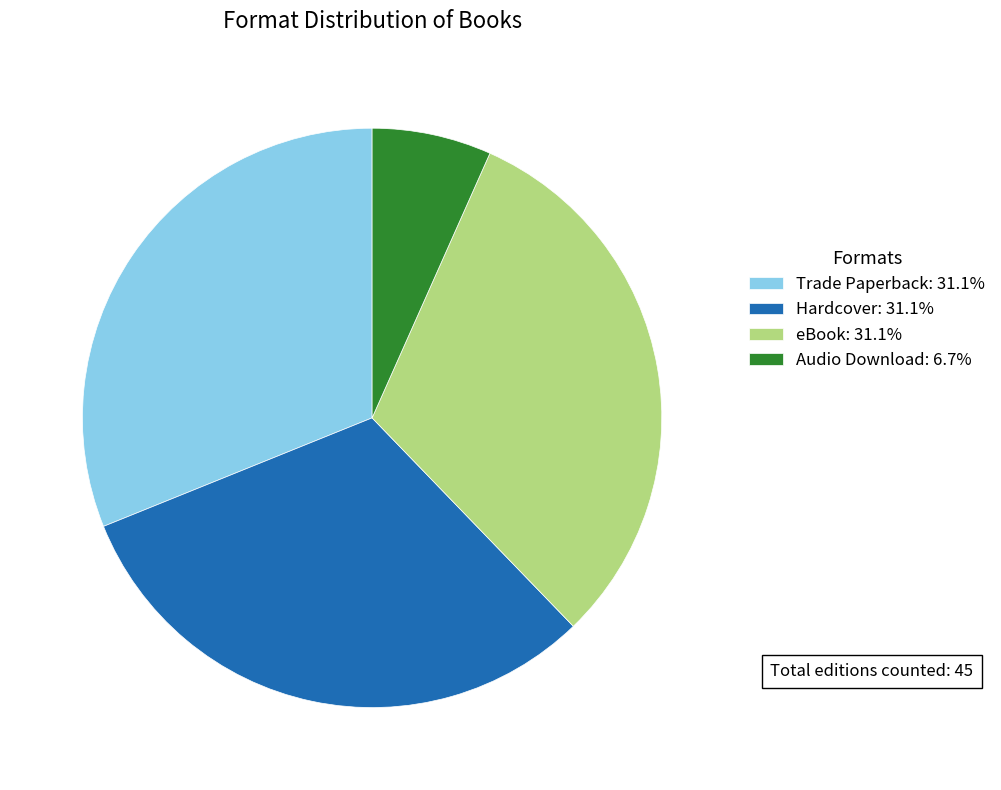

Is there any slice that represents more than half of the pie?

No